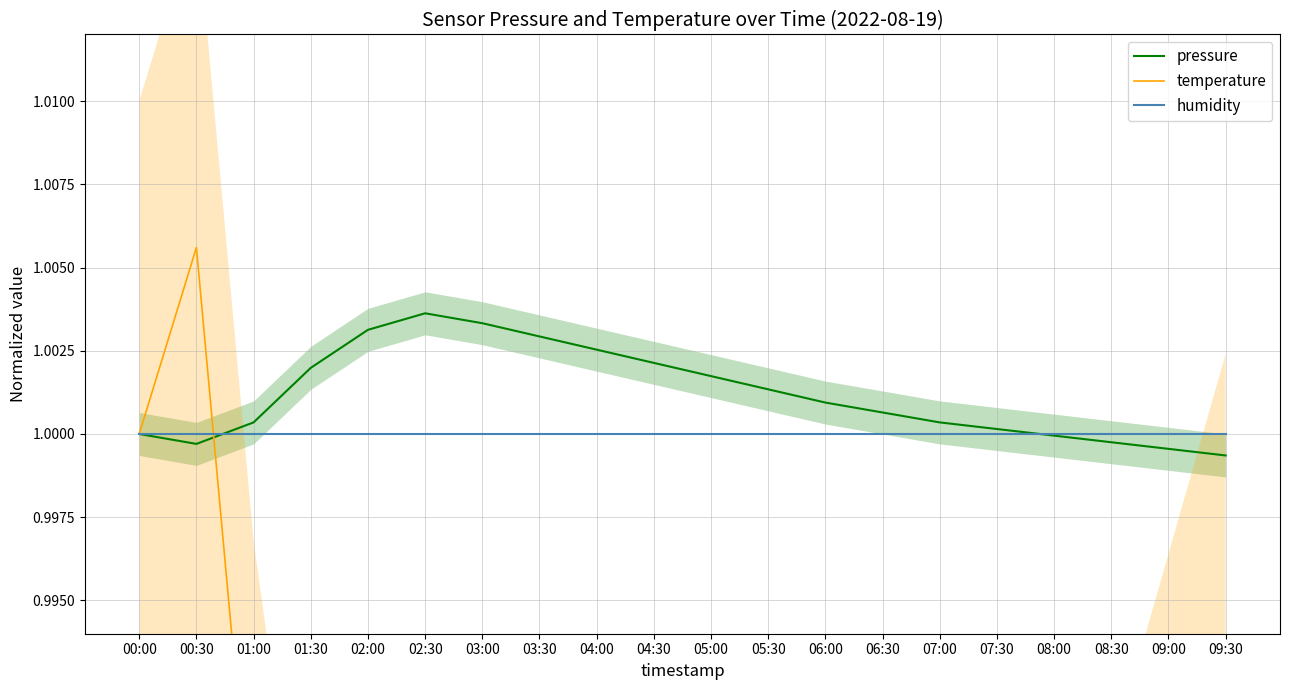

What is the minimum value for humidity?

1.0